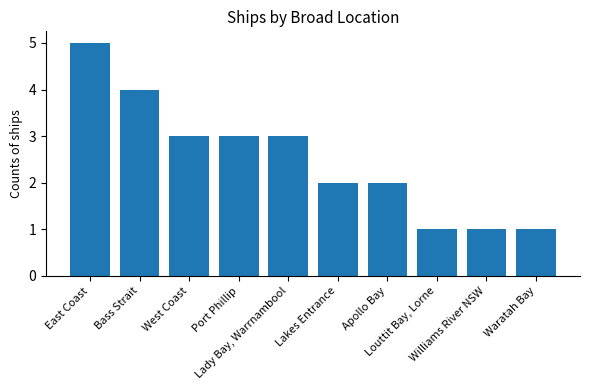

The chart shows a value of 3 at Lakes Entrance. True or false?

False